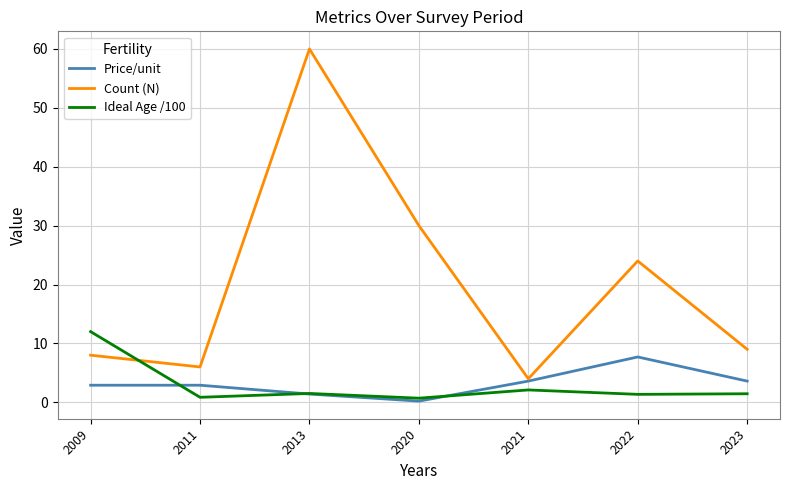

Is it true that Count (N) equals 1.2 at 2021?

False